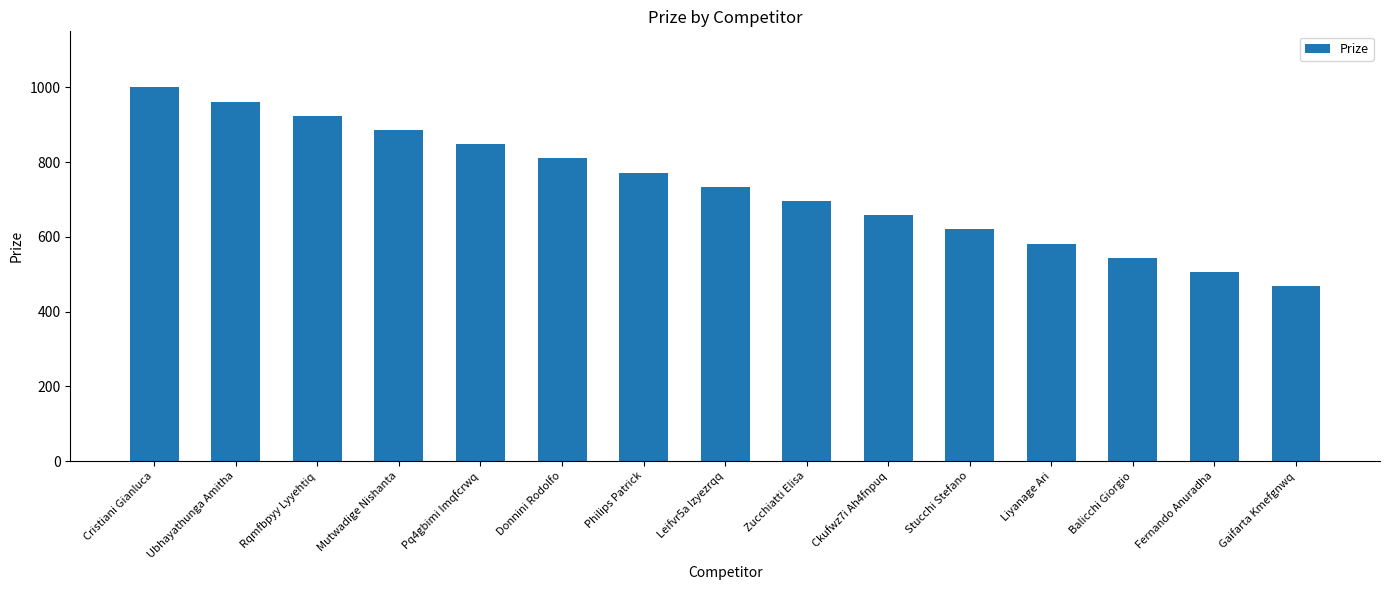

What is the label of the 10th bar from the right?

Donnini Rodolfo